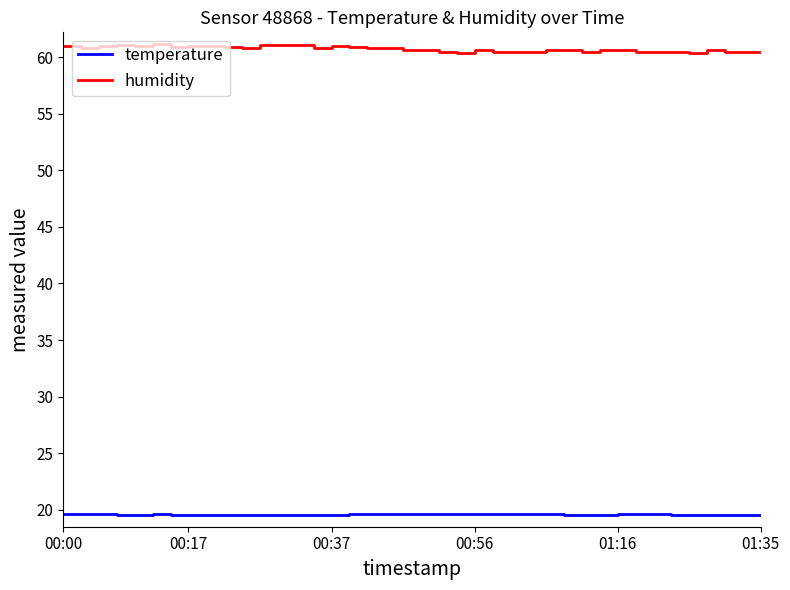

What are all the series names shown in the legend?

temperature, humidity